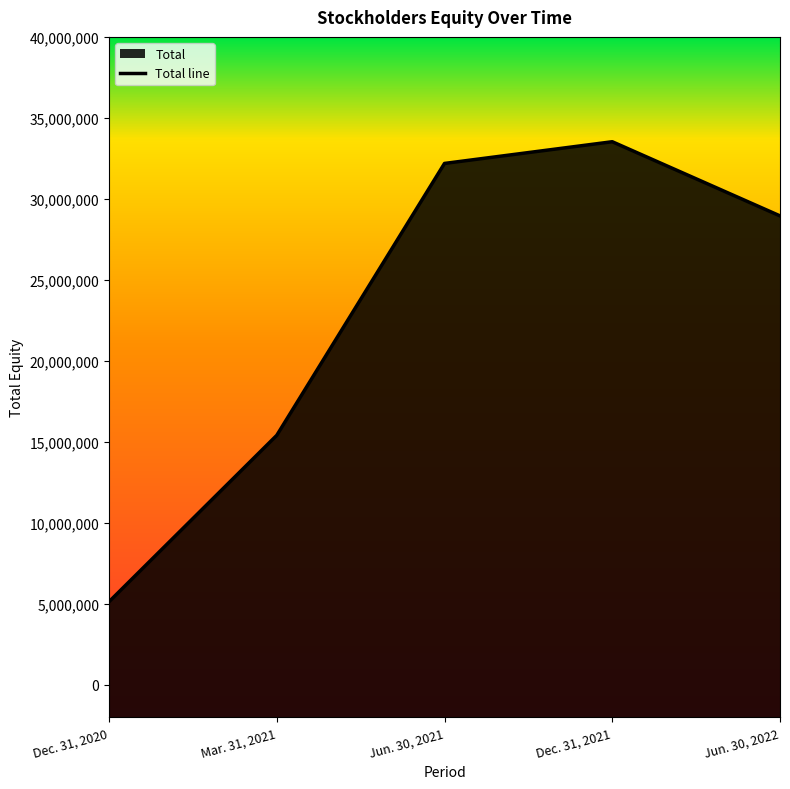

Reading right to left, what are all the values shown in this chart?

Jun. 30, 2022=28953273	Dec. 31, 2021=33529748	Jun. 30, 2021=32189996	Mar. 31, 2021=15409208	Dec. 31, 2020=5138512